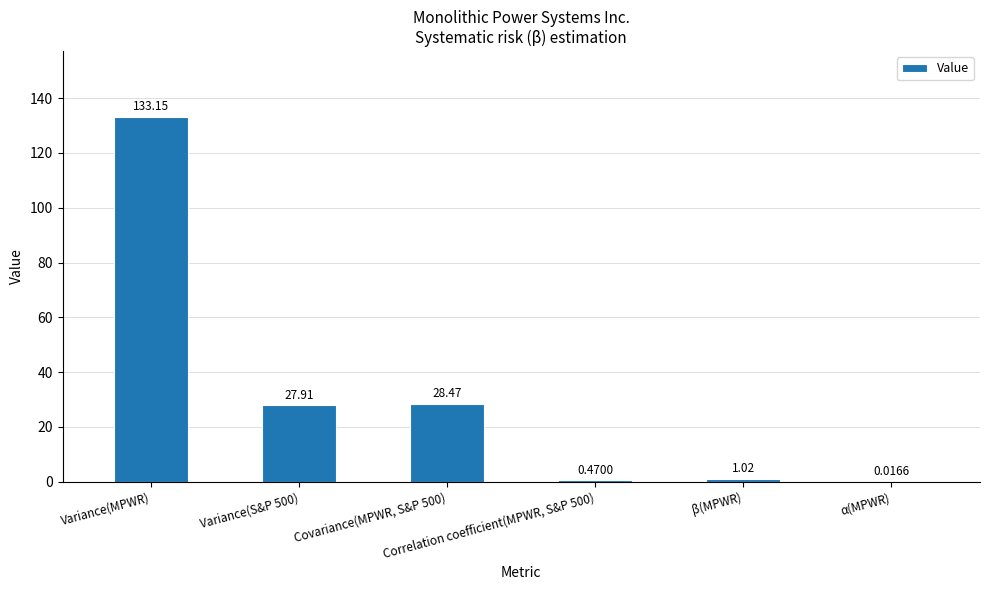

What is the sum of all values?

191.0